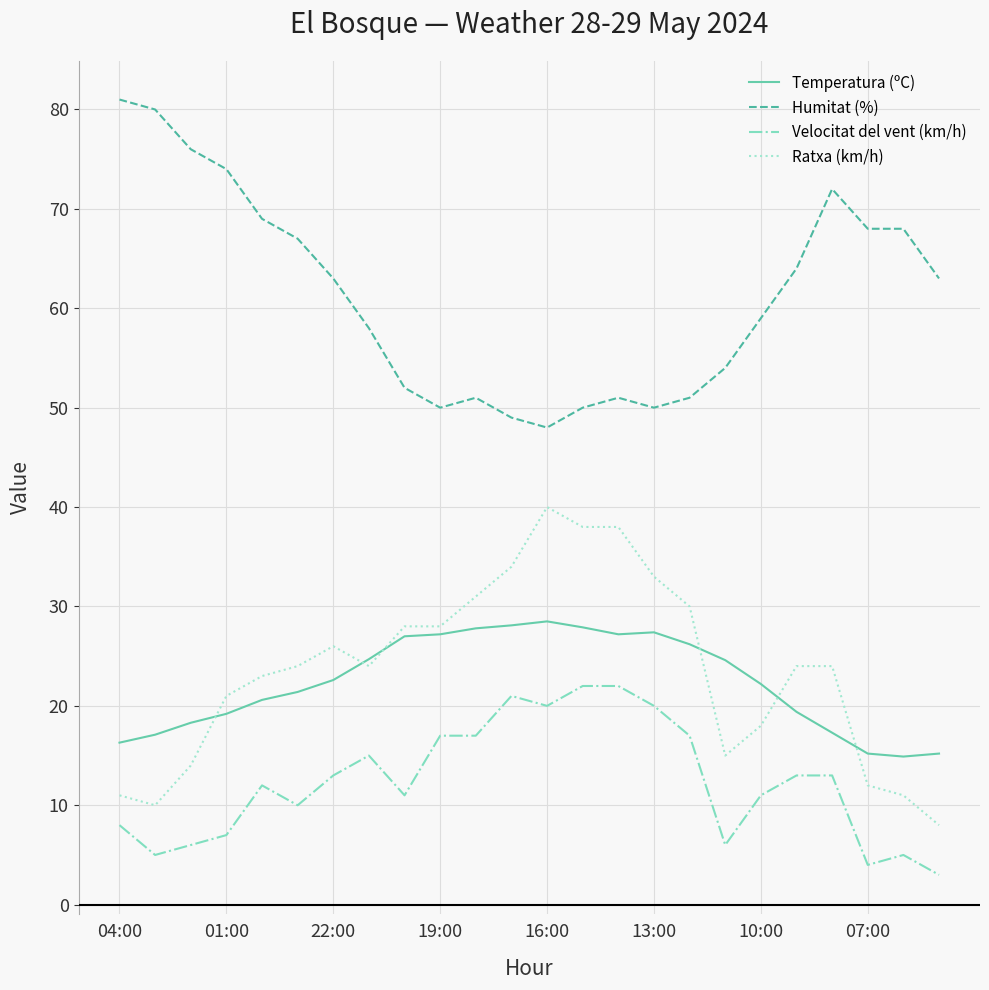

True or false: Ratxa (km/h) and Humitat (%) cross at least once.

False